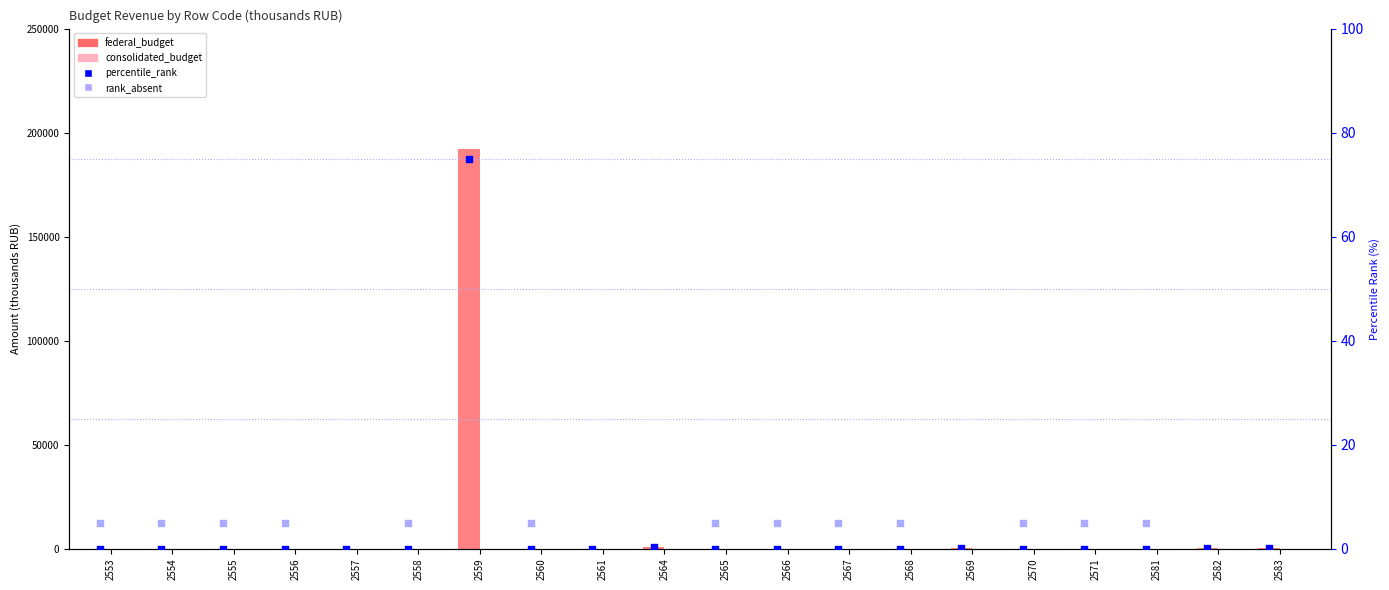

What is the ratio of the value at 2569 to the value at 2557?

16.6